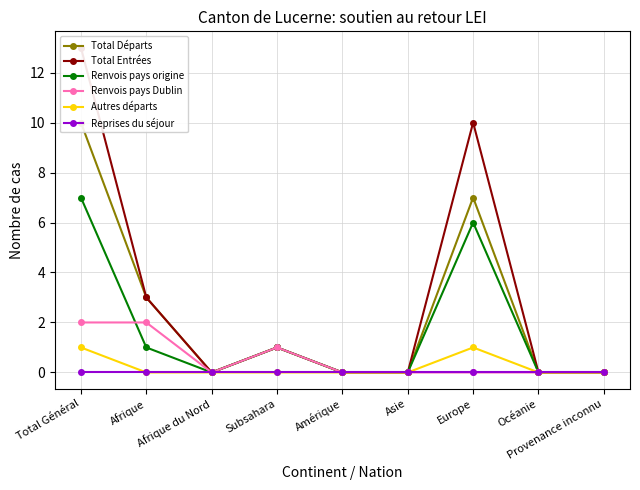

Which series has the largest total across all categories?

Total Entrées